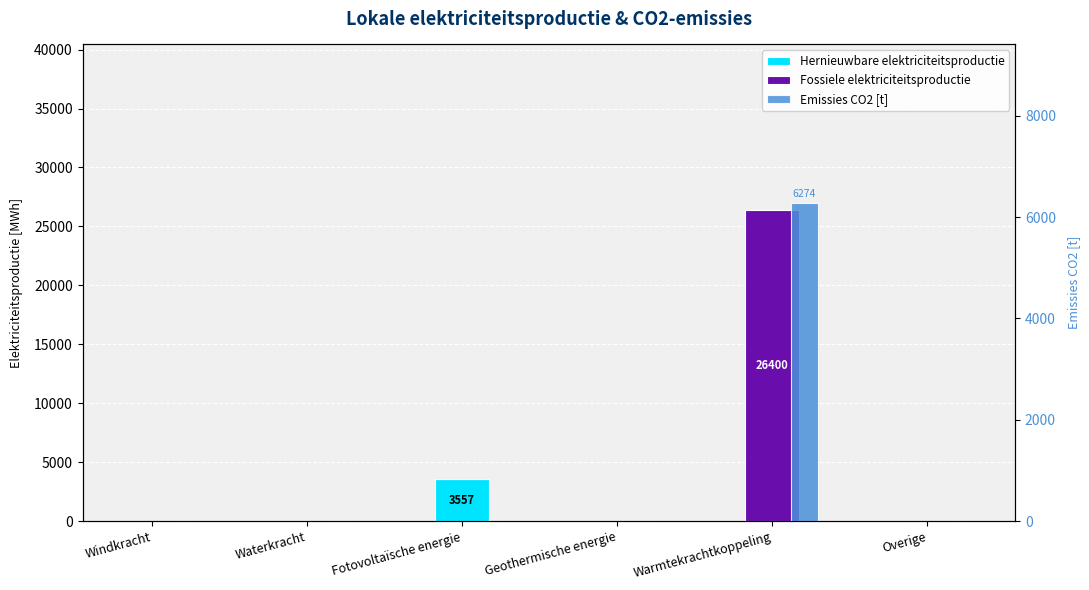

The value of Emissies CO2 [t] at Warmtekrachtkoppeling is 3615.6. True or false?

False